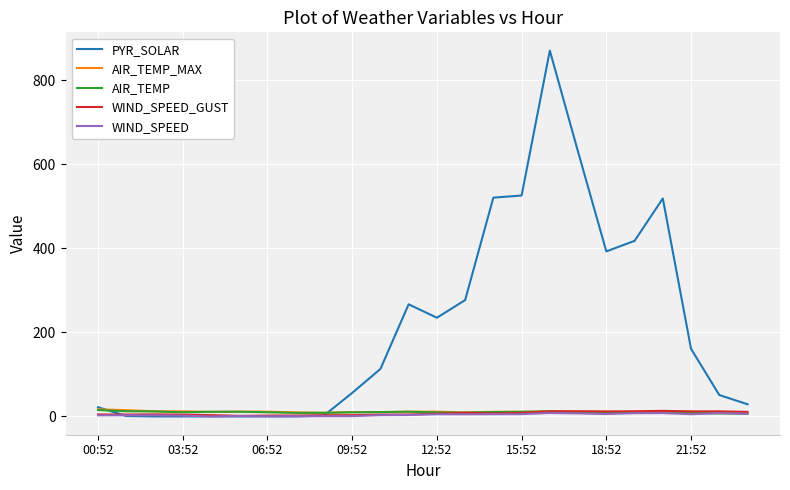

Which series has the largest range (max minus min)?

PYR_SOLAR